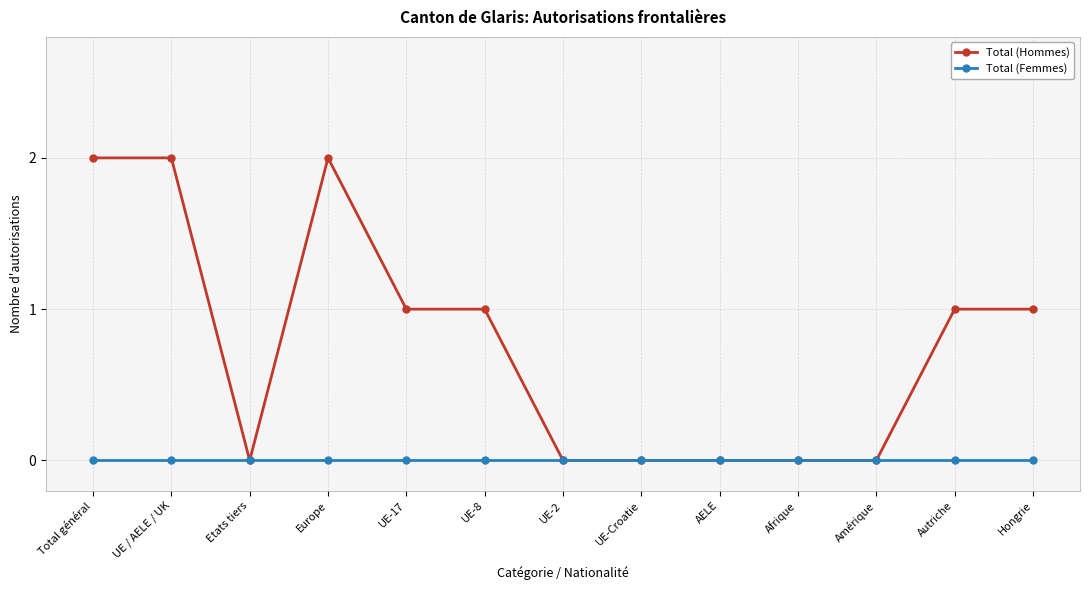

How many distinct data groups are displayed?

2